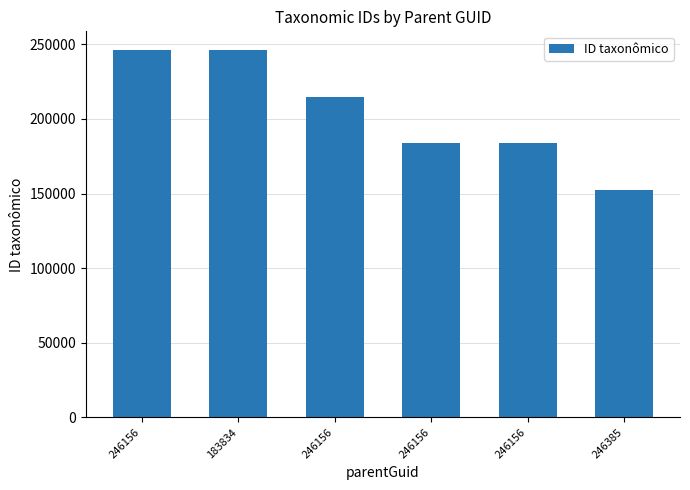

Rank the categories by value from highest to lowest.

246156, 183834, 246156, 246156, 246156, 246385